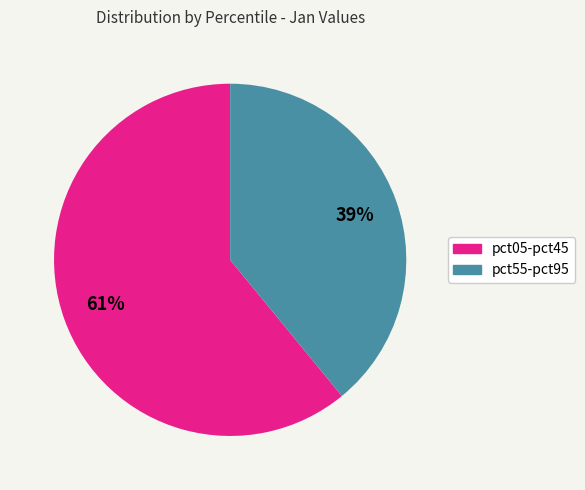

To the nearest percent, what is the average slice percentage?

50%